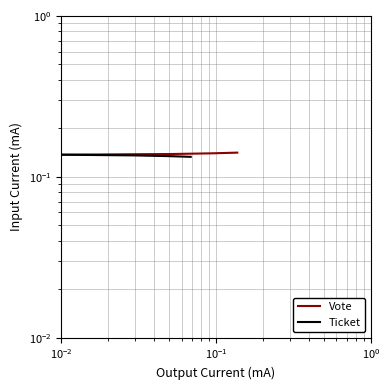

At how many categories does at least one series exceed 0?

4